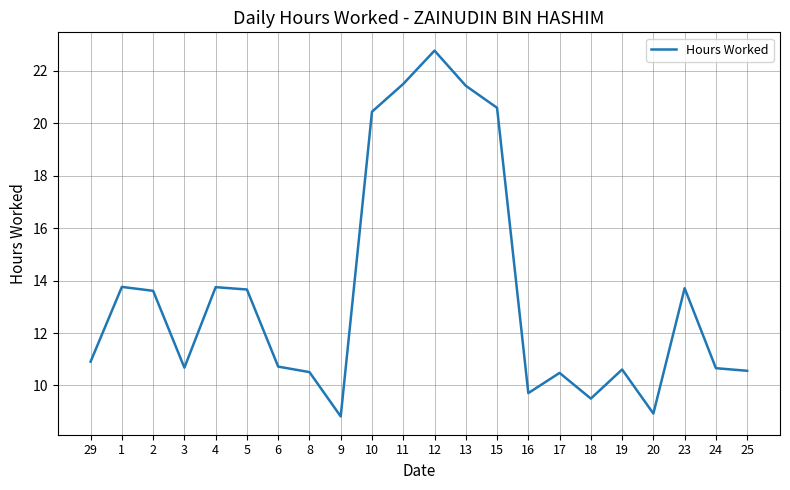

What is the difference between the values at 15 and 13?

0.8